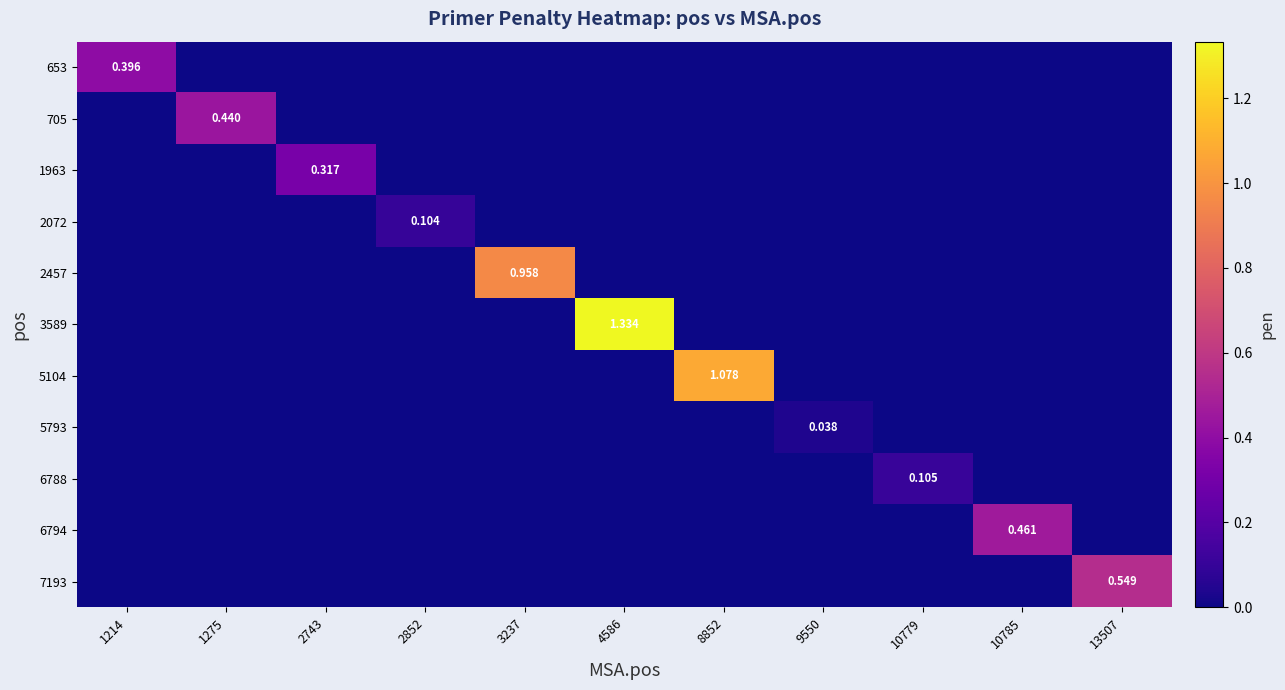

What is the average value of the 5104 series?

0.1